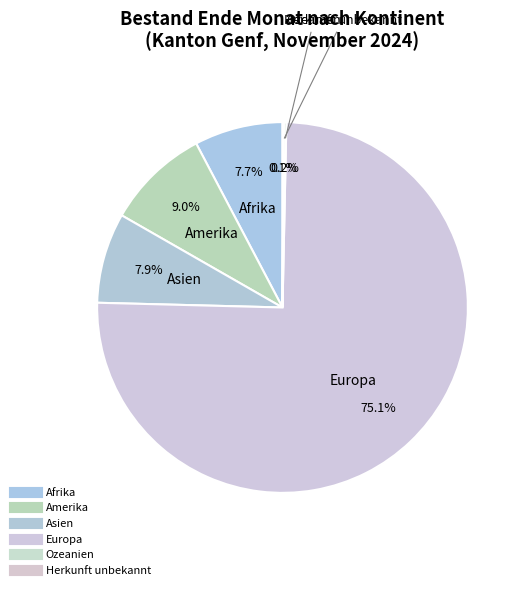

To the nearest percent, what percentage of the pie is Europa?

75%